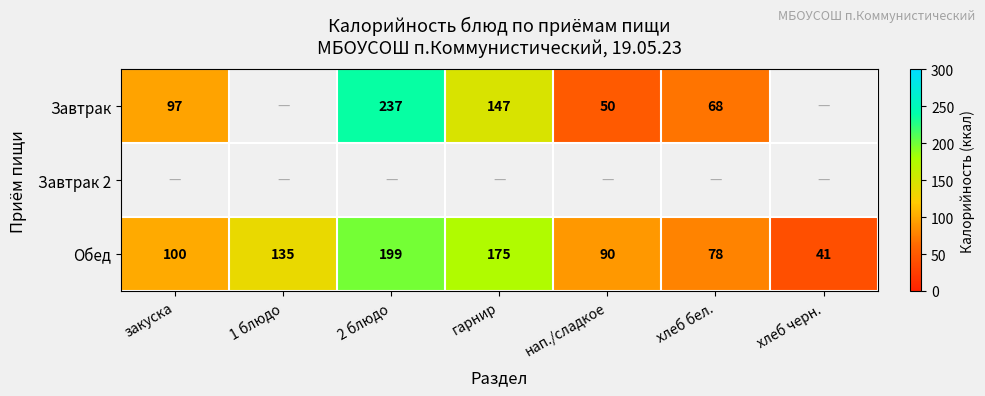

At how many categories does at least one series exceed 205?

1